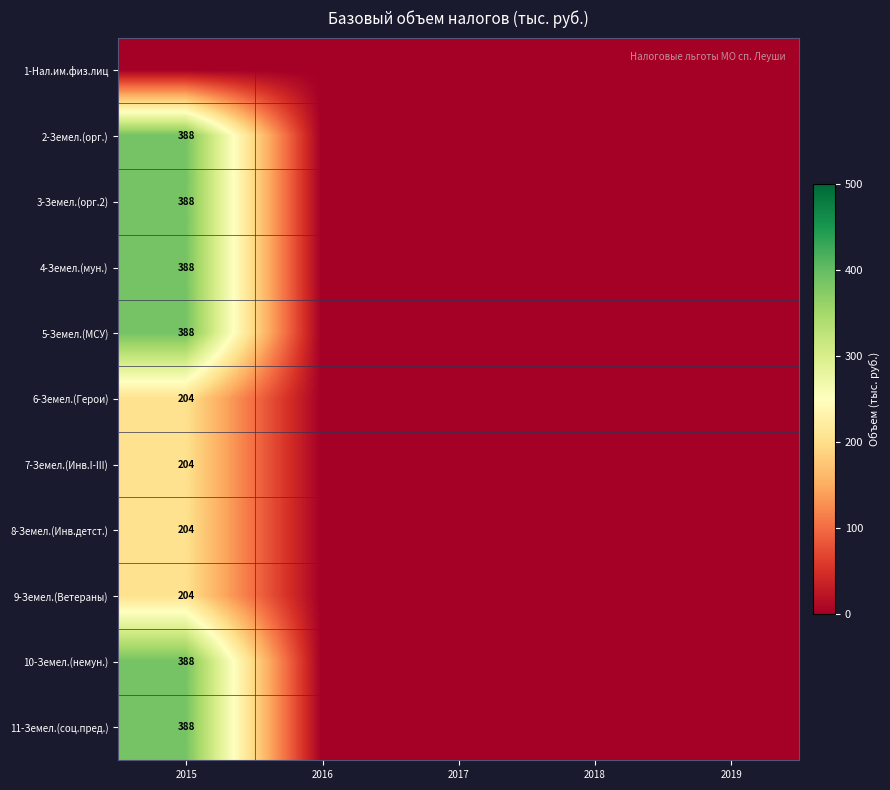

Between 2016 and 2017, which is larger?

2016